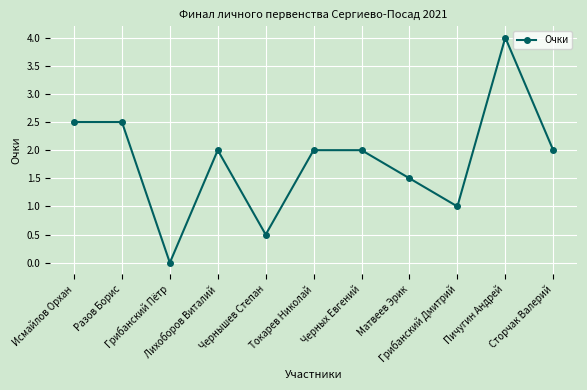

What is the maximum value shown in the chart?

4.0